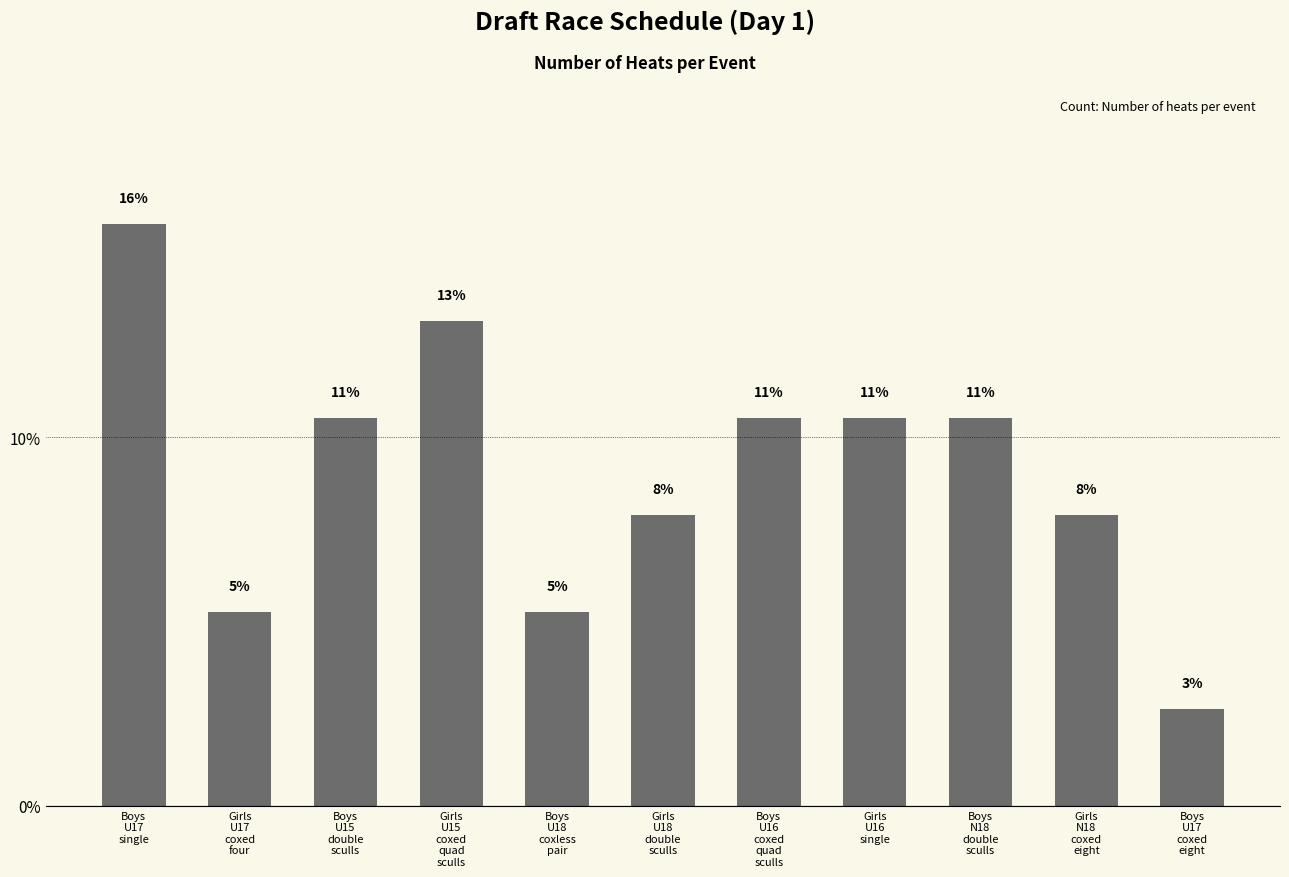

What is the greatest value displayed?

15.8